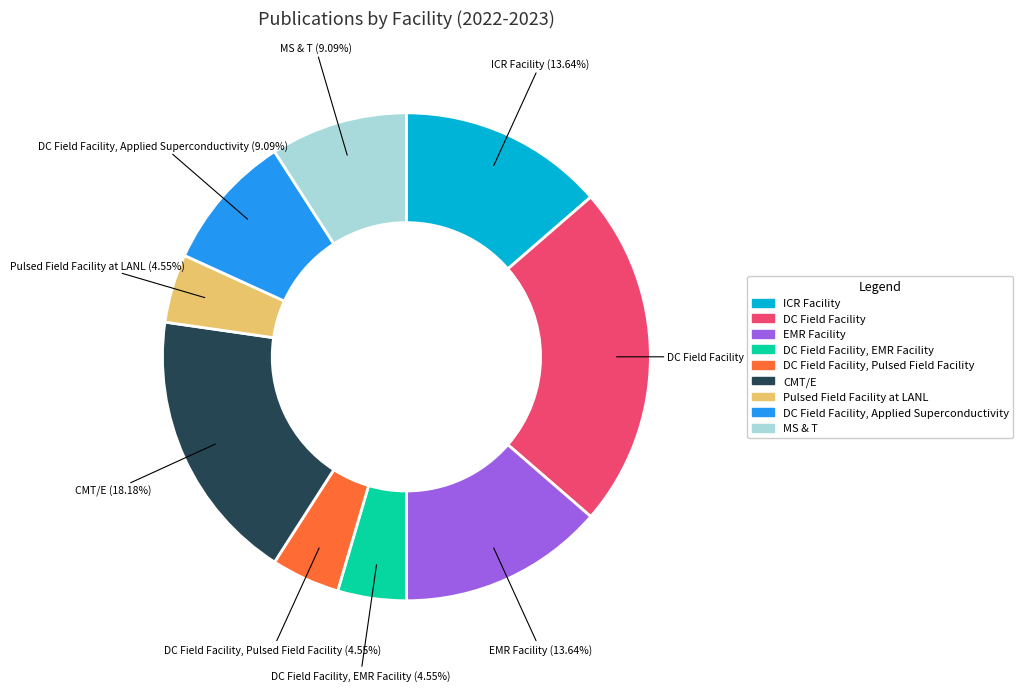

Does any single category account for the majority?

No